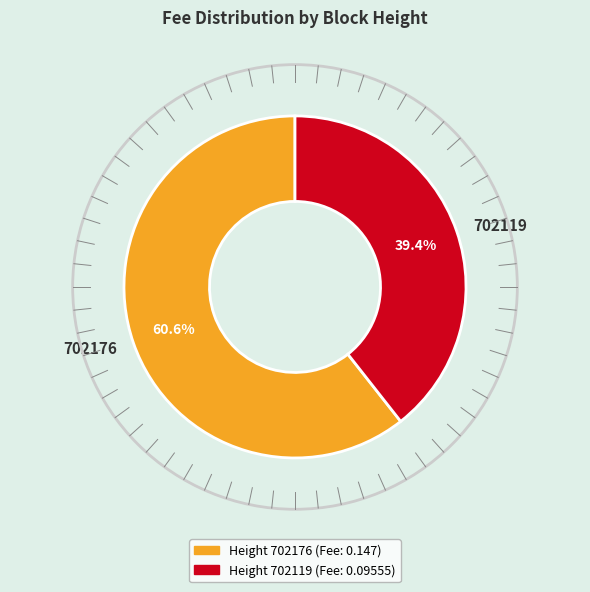

To the nearest percent, what is the difference between the 702176 and 702119 slice percentages?

21%